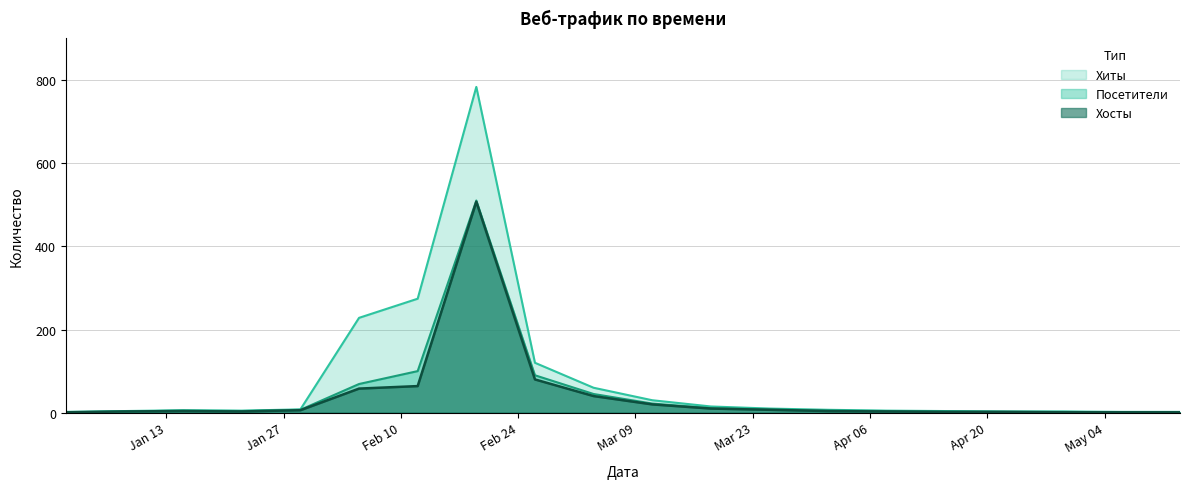

Which series has the largest total across all categories?

Хиты